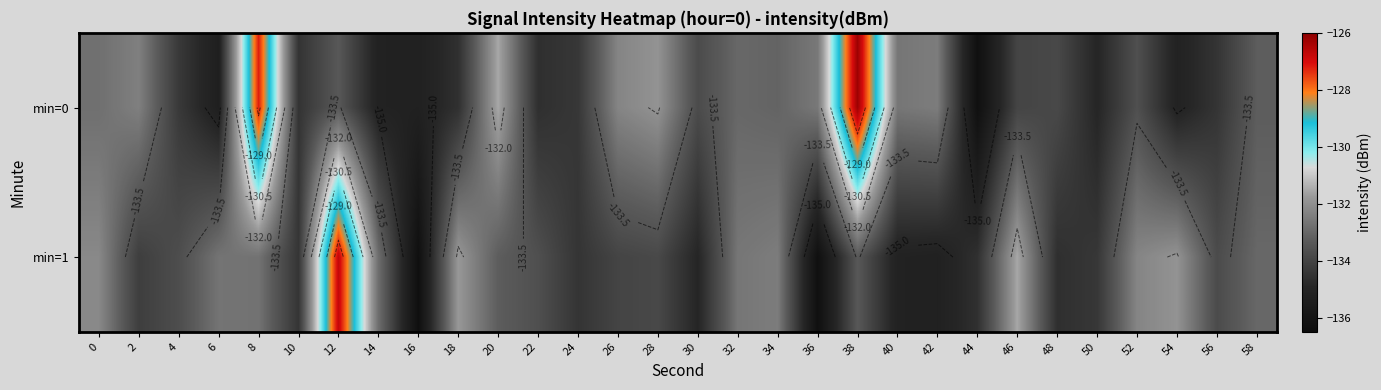

What is the maximum value shown in the chart?

-126.2